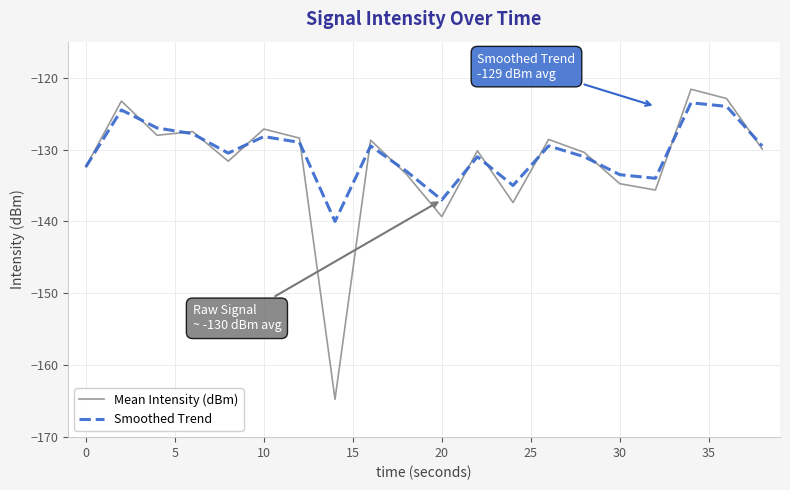

What is the lowest value of the Smoothed Trend series?

-140.0